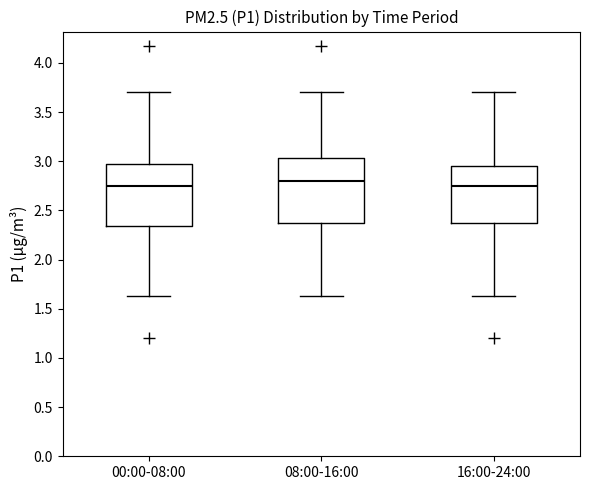

Where does the median line of the box for 16:00-24:00 sit on the y-axis? The values are not printed on the chart, so give them approximately, as read against the axis.

2.75